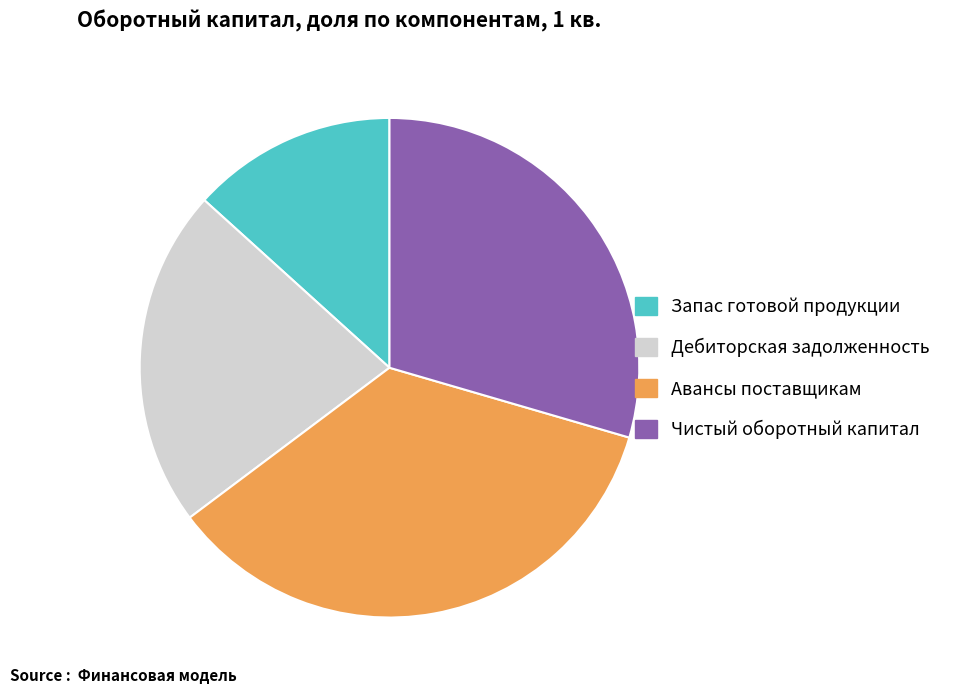

Do Запас готовой продукции and Дебиторская задолженность together represent more than half of the pie?

No